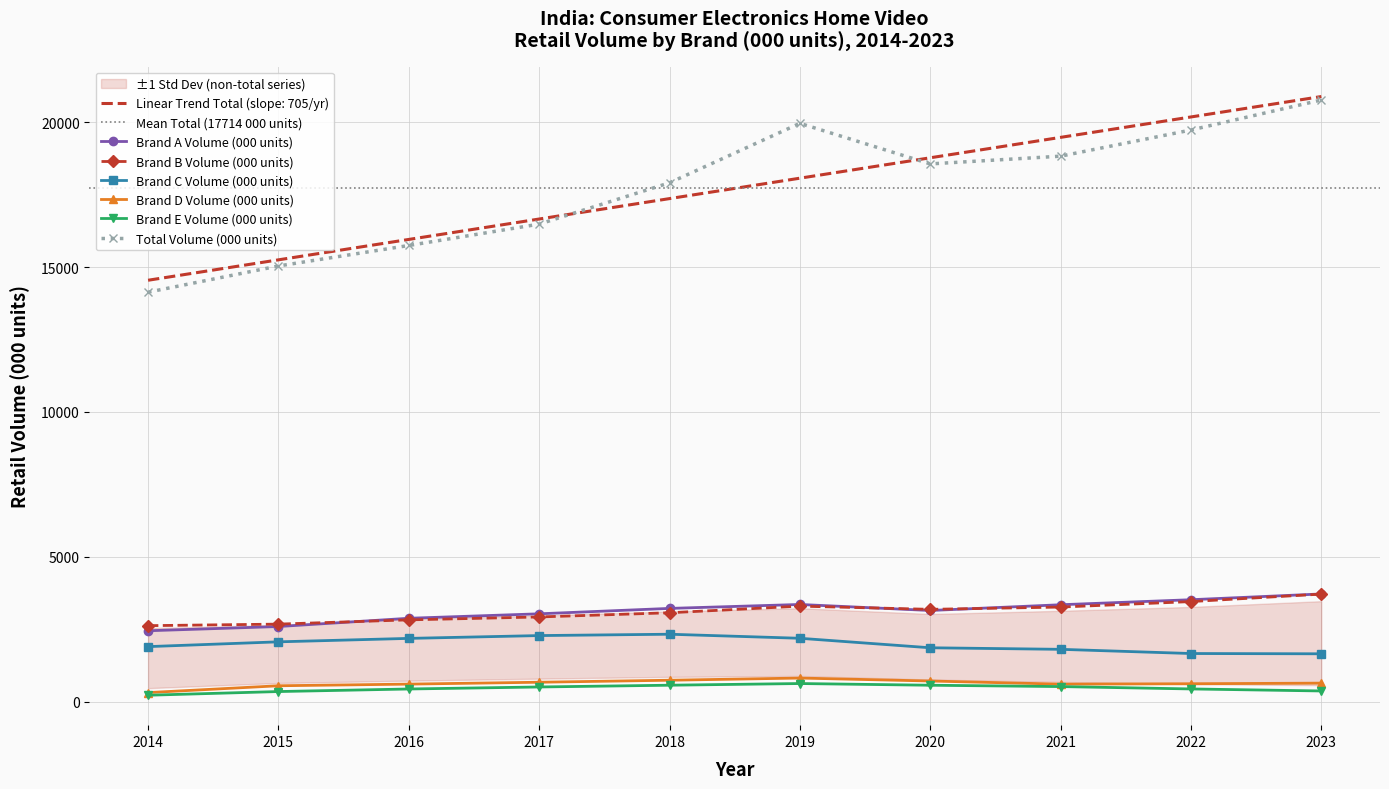

What is the sum of all Brand A Volume (000 units) values?

31251.2